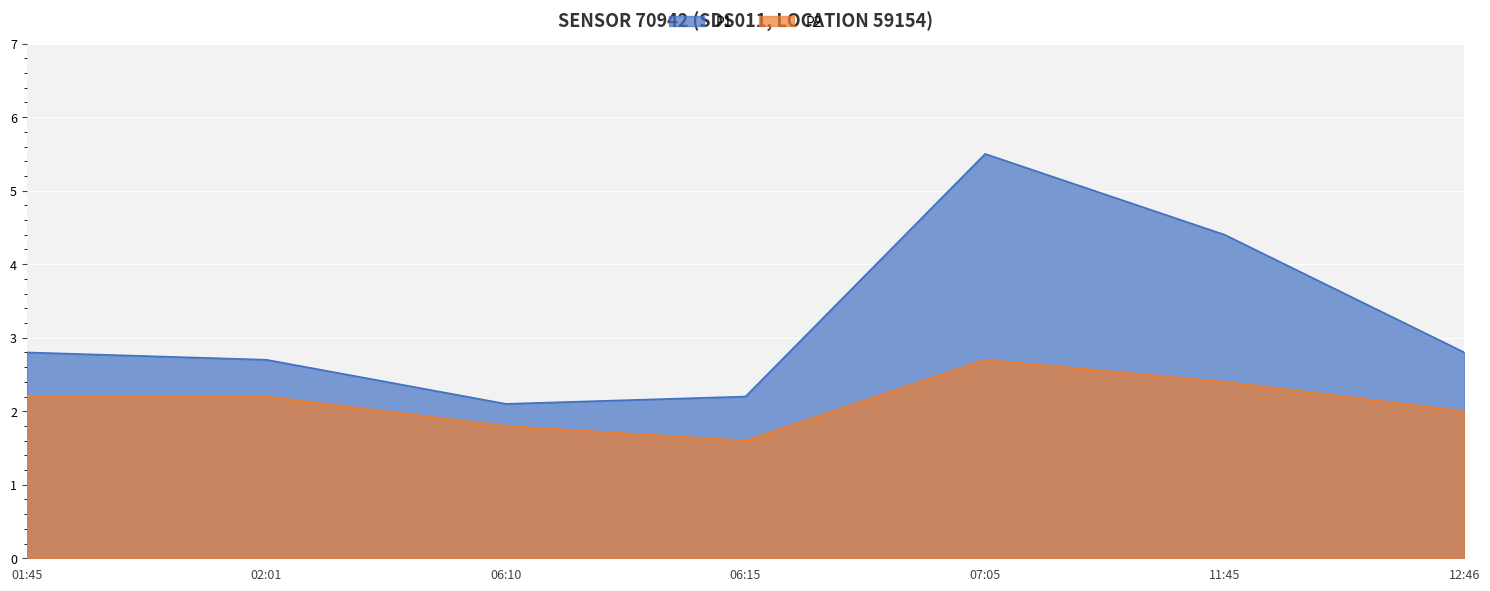

True or false: P1 and P2 cross at least once.

False